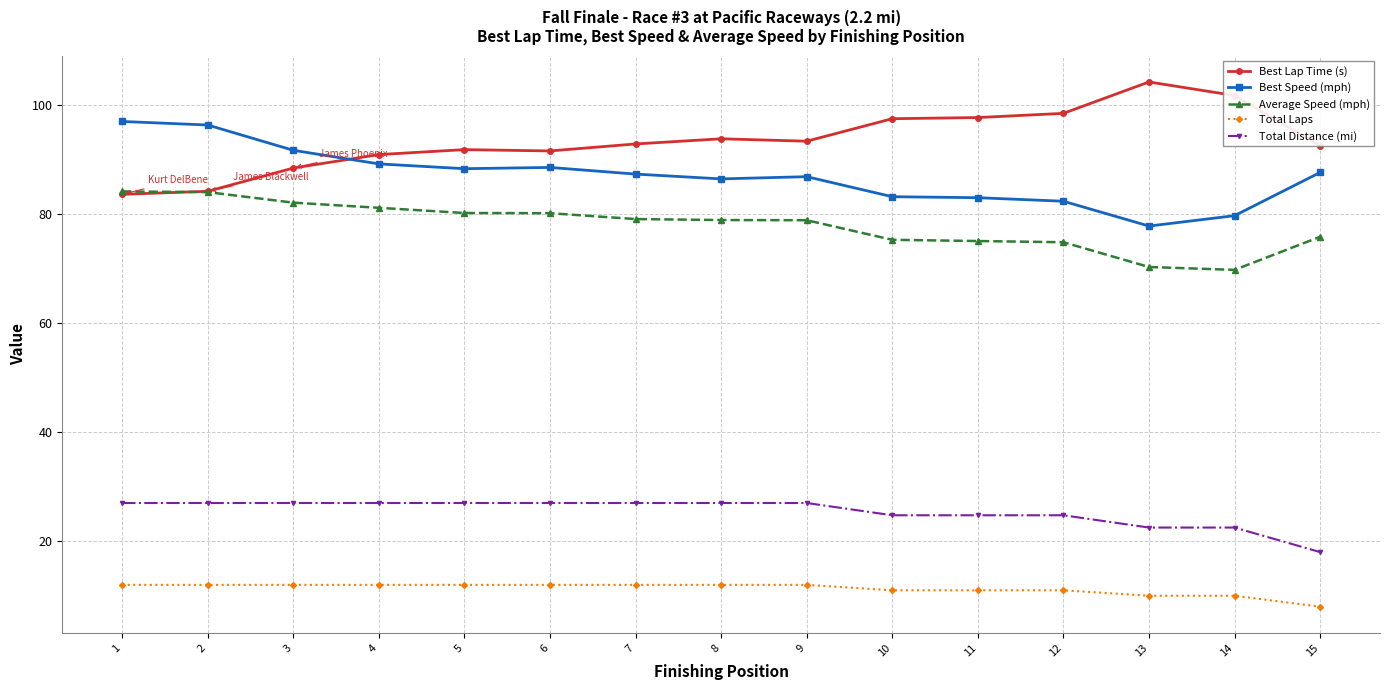

True or false: Average Speed (mph) and Total Laps intersect in this chart.

False